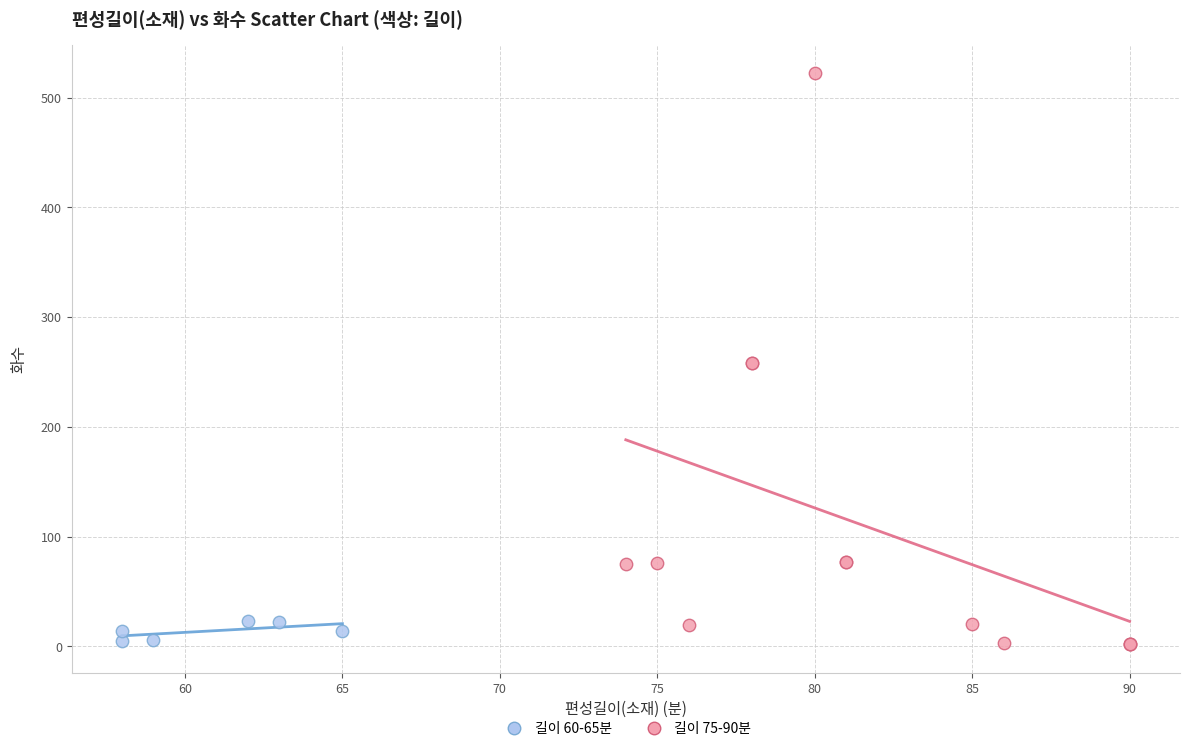

Which series has the largest Y range (max minus min)?

길이 75-90분